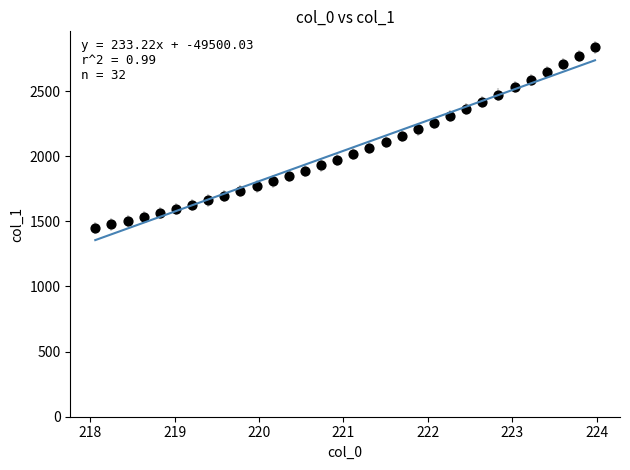

What is the range of Y values (max minus min)?

1386.3